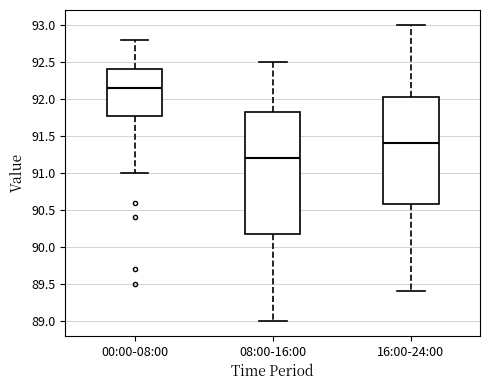

Reading left to right, transcribe this box plot: for each box, give where its median line is, the range the box spans, and where its two whiskers end, as read against the y-axis. The values are not printed on the chart, so give them approximately, as read against the axis.

00:00-08:00: median 92.15, box 91.80 to 92.40, whiskers 91.00 to 92.80
08:00-16:00: median 91.20, box 90.20 to 91.85, whiskers 89.00 to 92.50
16:00-24:00: median 91.40, box 90.60 to 92.05, whiskers 89.40 to 93.00